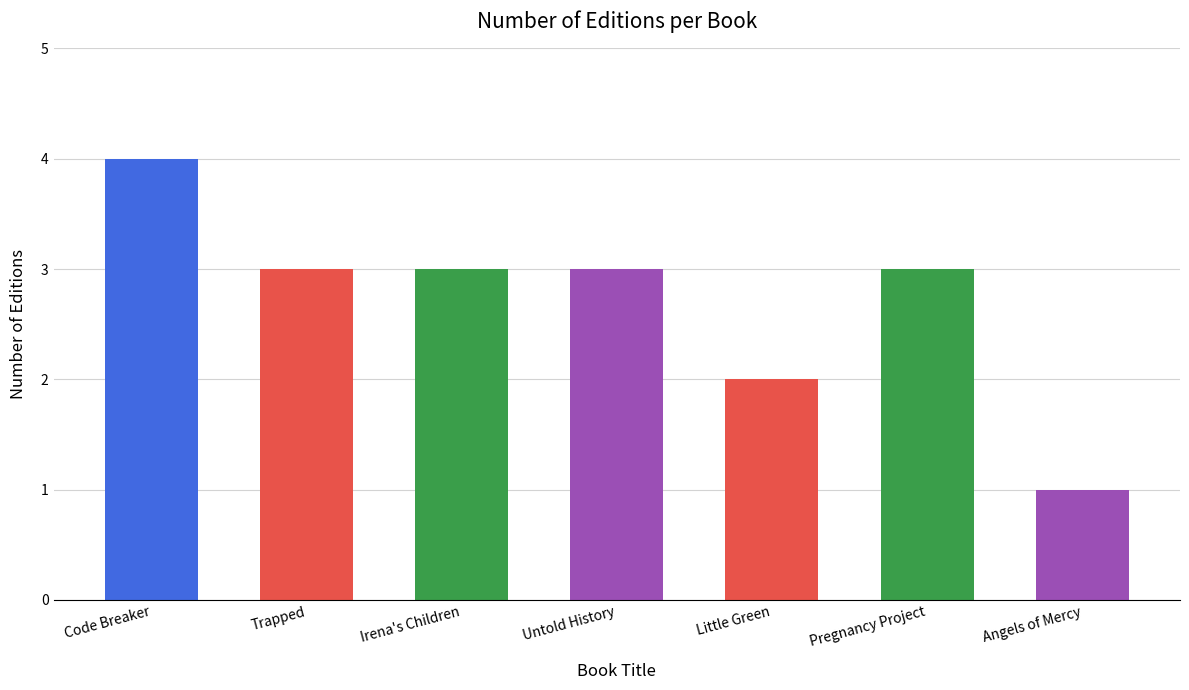

Read the value at Code Breaker.

4